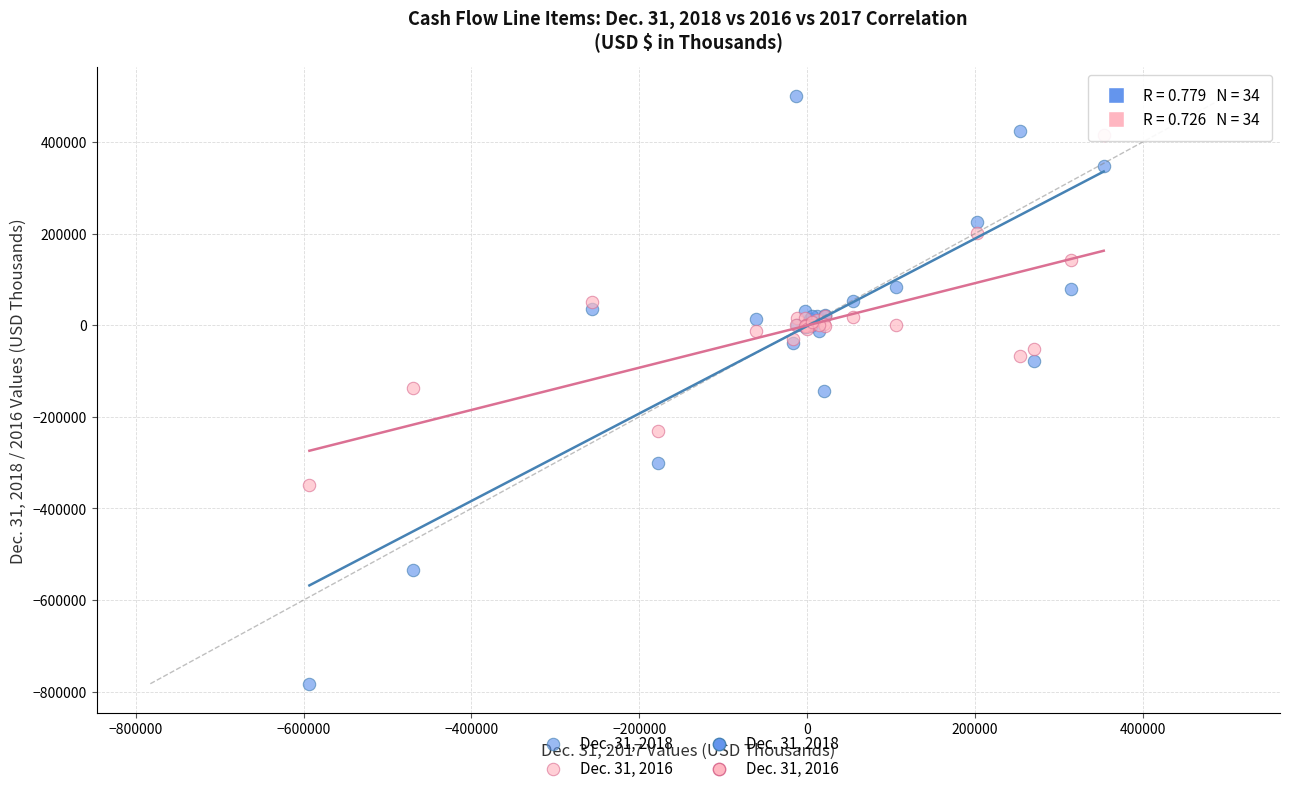

Which series has the largest Y range (max minus min)?

Dec. 31, 2018